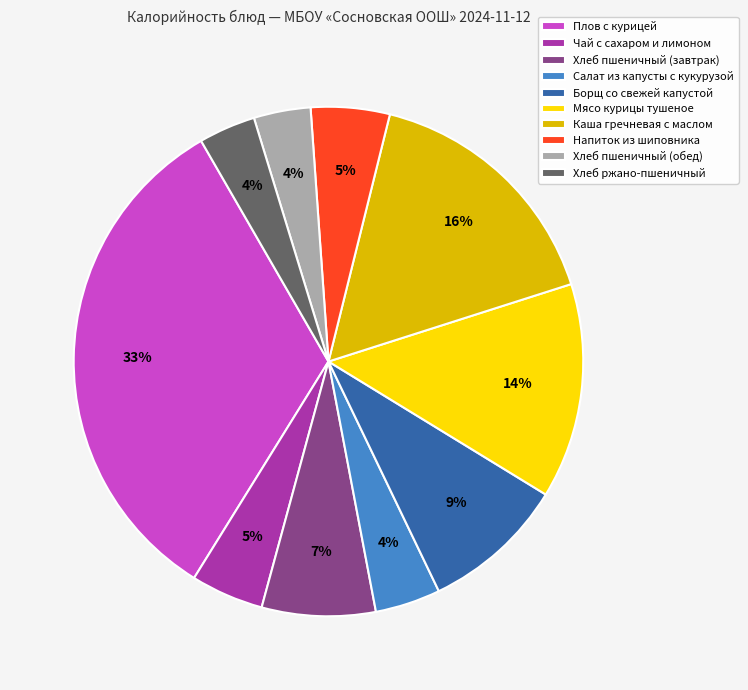

To the nearest percent, what is the combined percentage of Салат из капусты с кукурузой and Борщ со свежей капустой?

13%